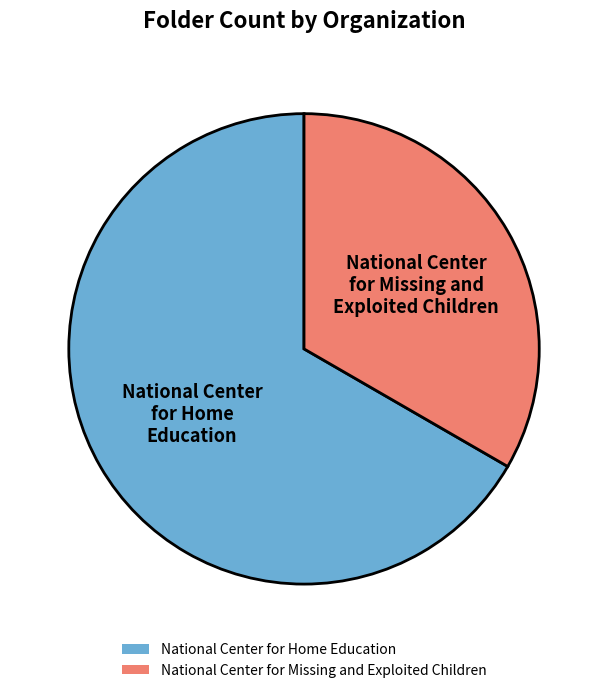

What is the largest slice in the pie chart?

National Center for Home Education